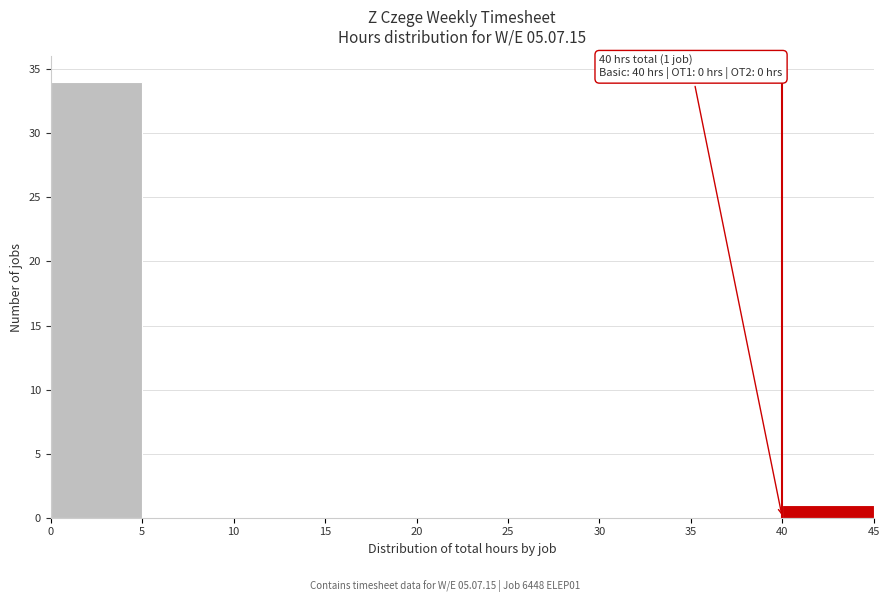

Over which range of the x-axis is the bar tallest?

0 to 5